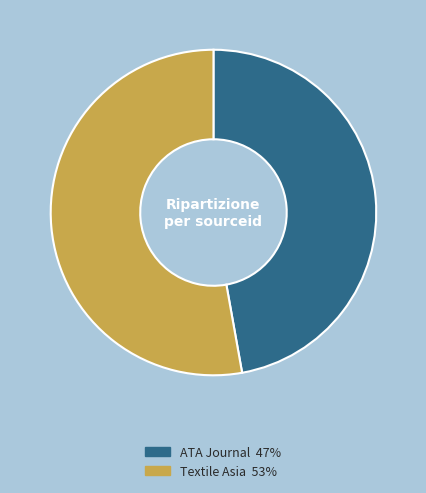

How many segments does this pie chart have?

2